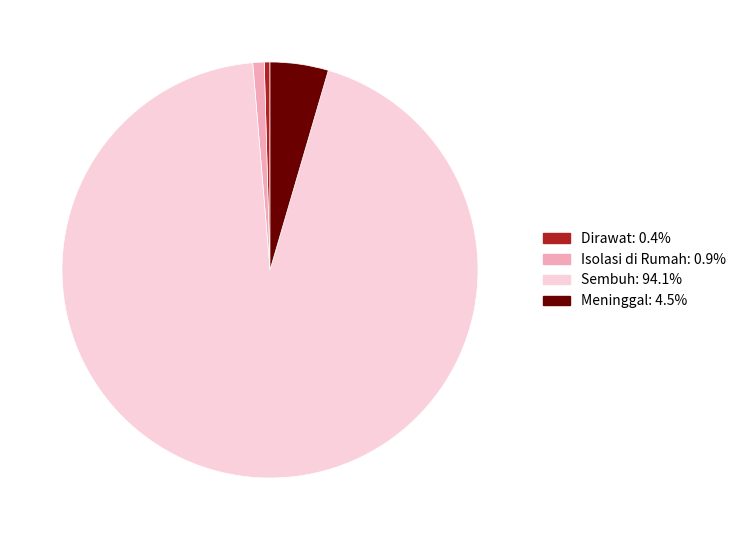

Which slice is the largest?

Sembuh